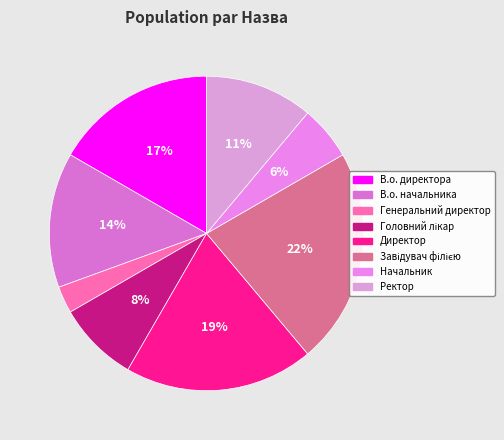

Does В.о. директора account for over 50% of the chart?

No